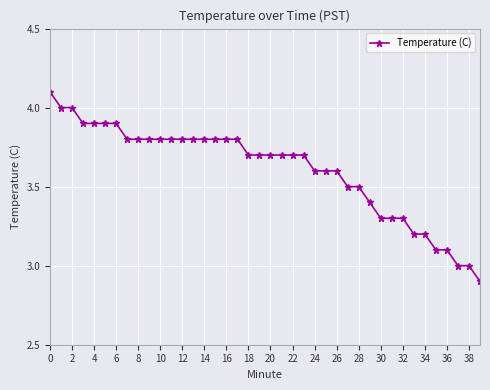

What is the minimum value shown in the chart?

2.9